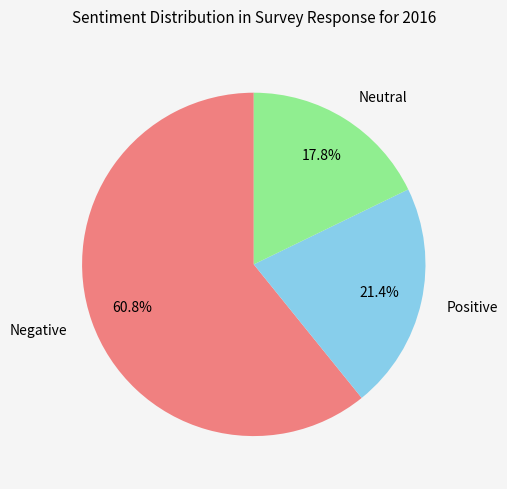

Between Neutral and Positive, which is larger?

Positive